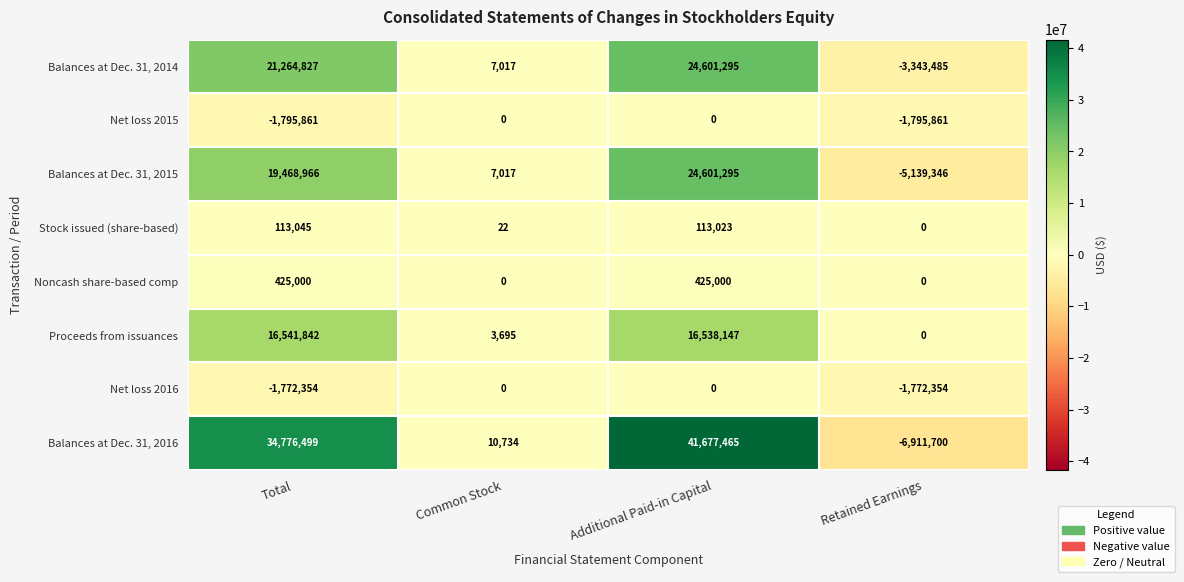

At which label is Stock issued (share-based) closest to 56522?

Common Stock